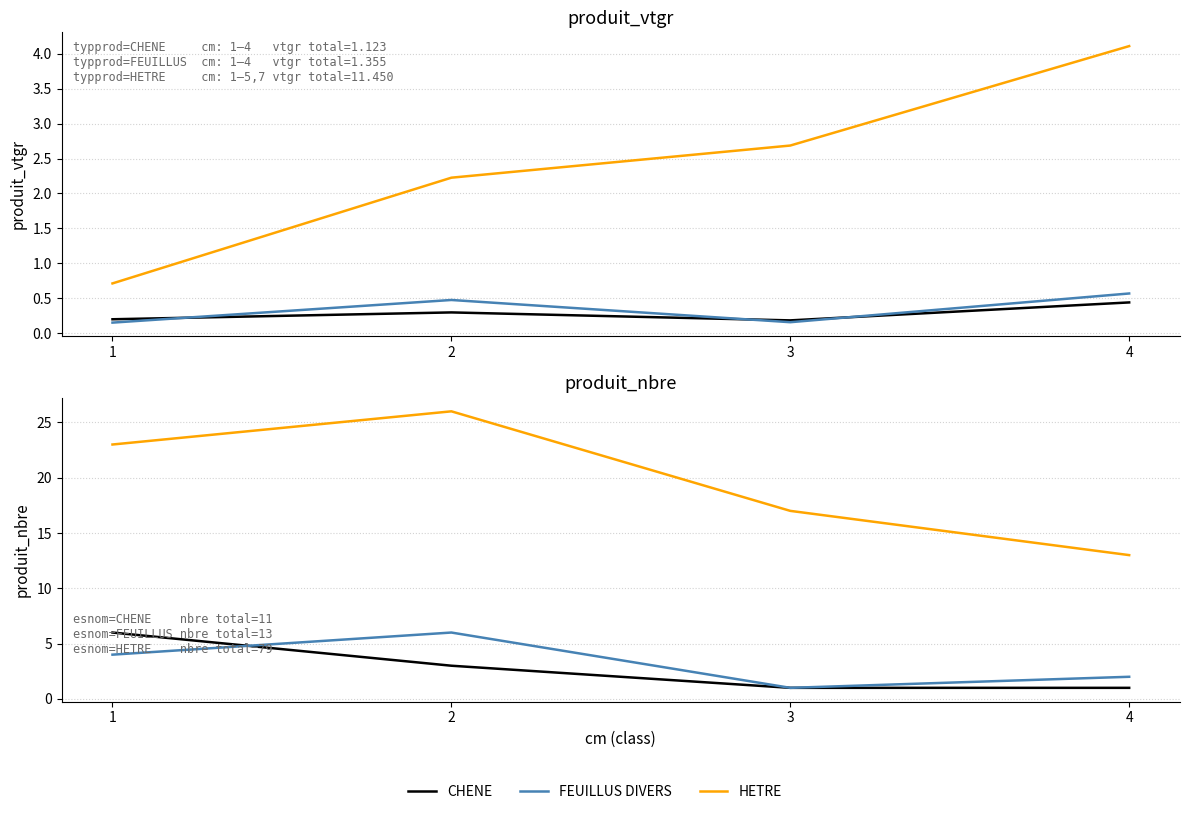

Which category has the highest value across all series?

2